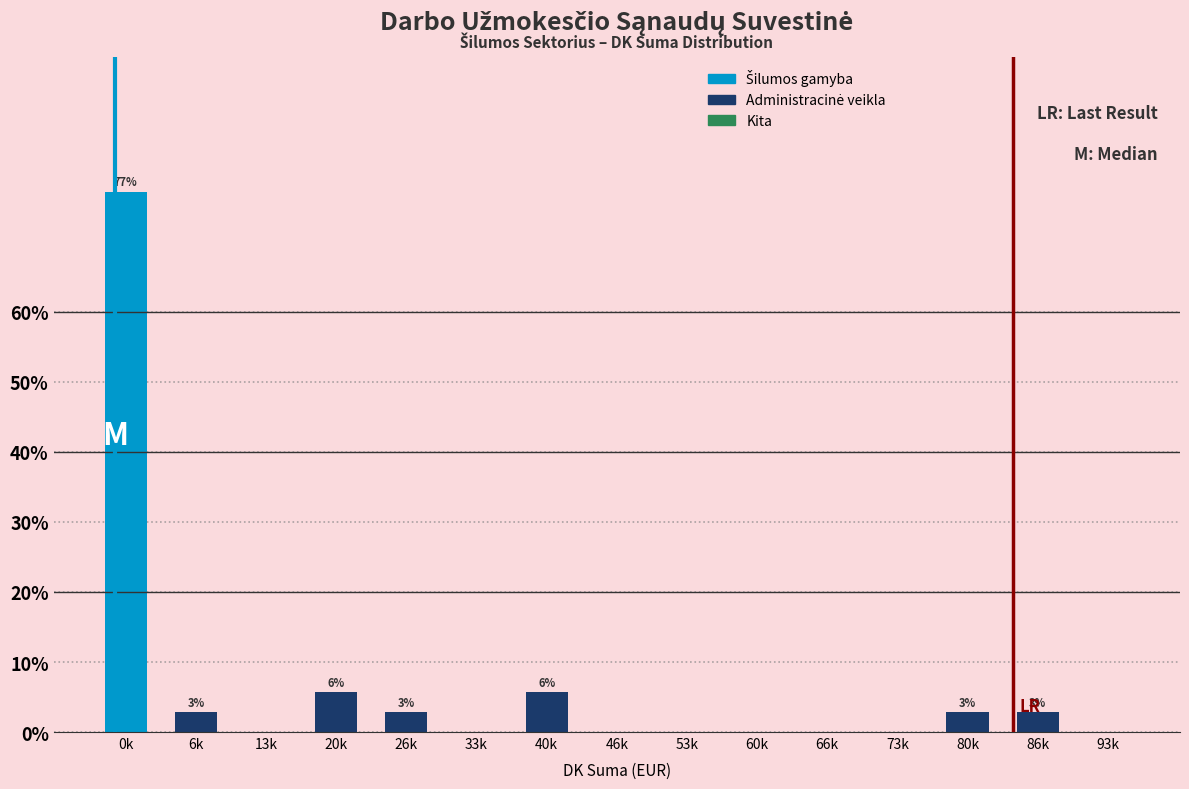

Reading left to right, transcribe all the data shown in this chart.

0k=77.1	6k=2.9	13k=0.0	20k=5.7	26k=2.9	33k=0.0	40k=5.7	46k=0.0	53k=0.0	60k=0.0	66k=0.0	73k=0.0	80k=2.9	86k=2.9	93k=0.0